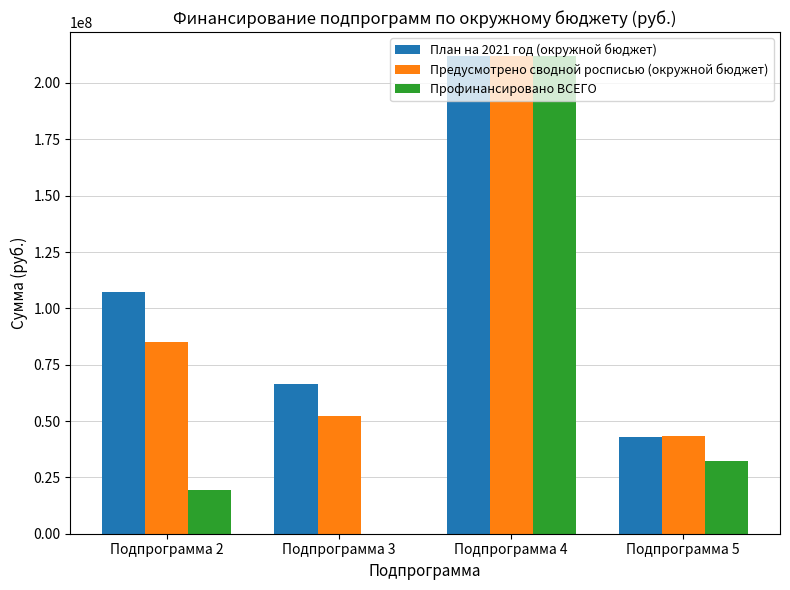

The value of Предусмотрено сводной росписью (окружной бюджет) at Подпрограмма 3 is 52101500.0. True or false?

True